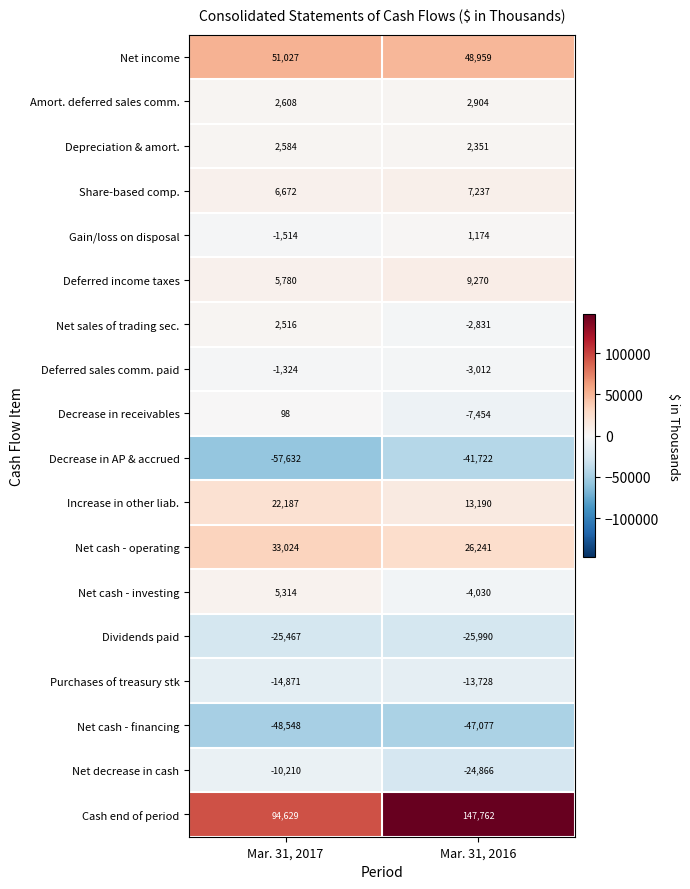

What is the approximate value of Net cash - operating at Mar. 31, 2016?

26241